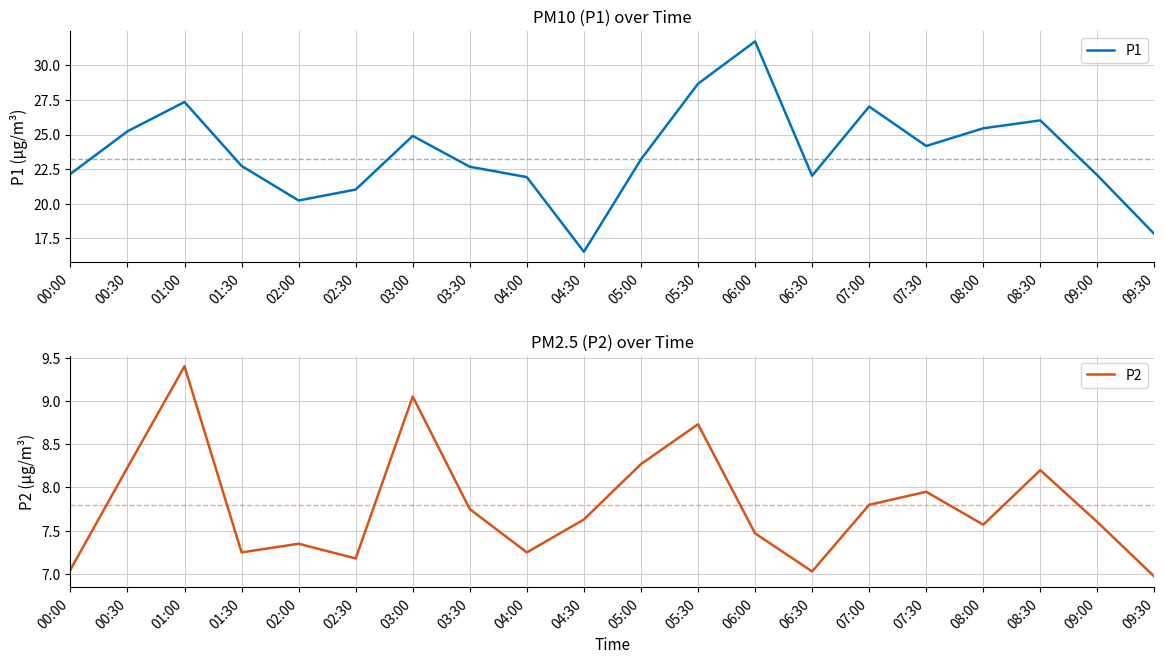

Which series has the widest spread of values?

P1